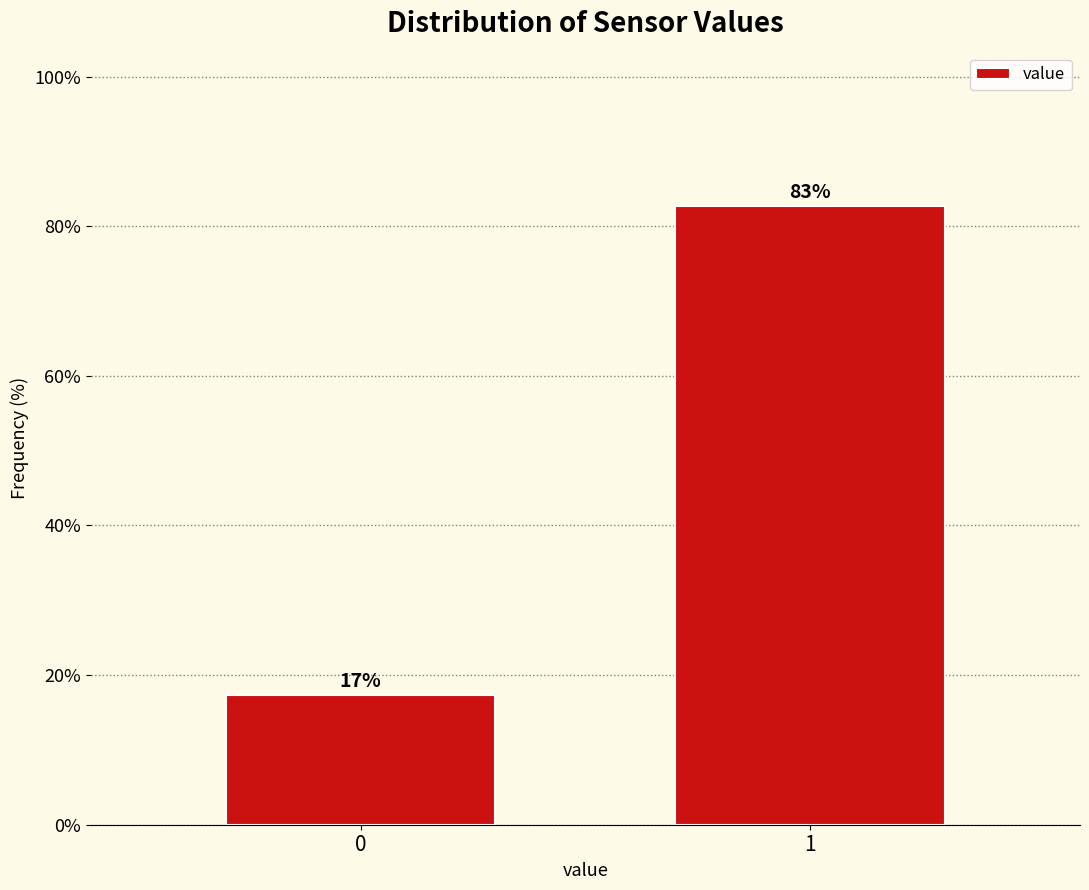

Rank the categories by value from lowest to highest.

0, 1